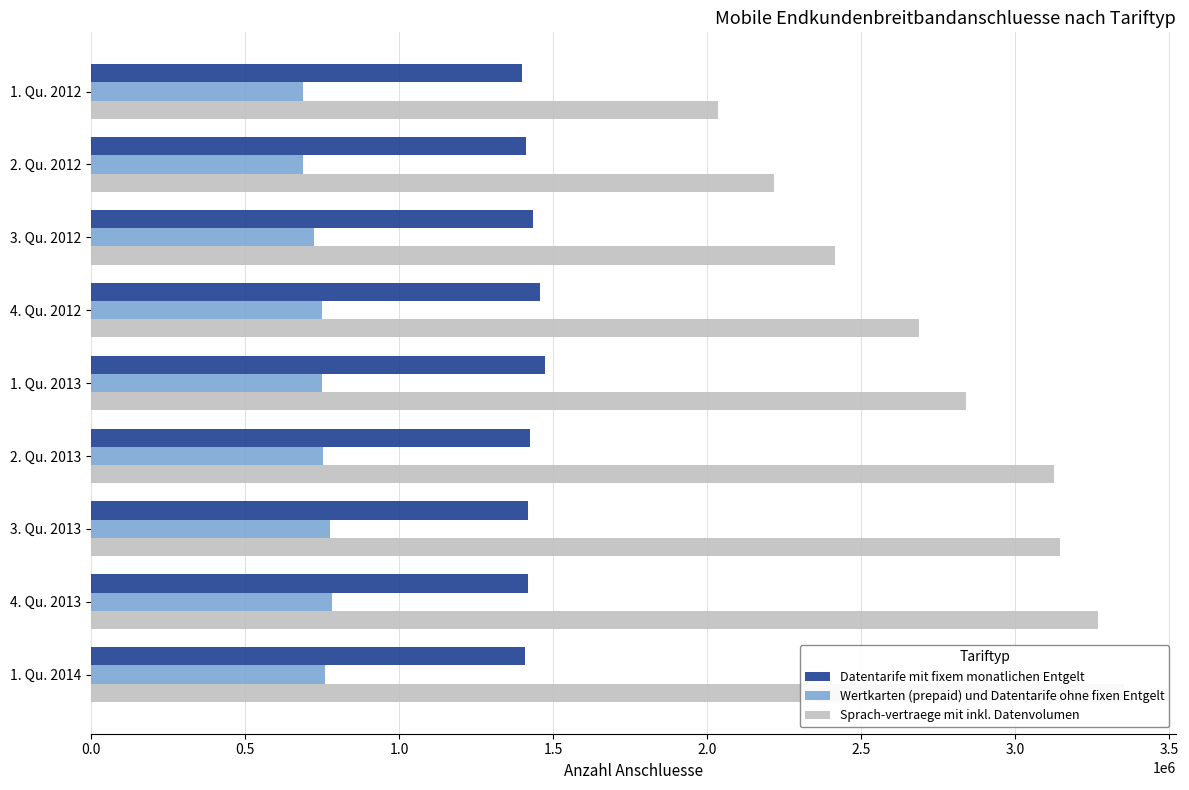

What is the spread (max minus min) of values at 4. Qu. 2012?

1936873